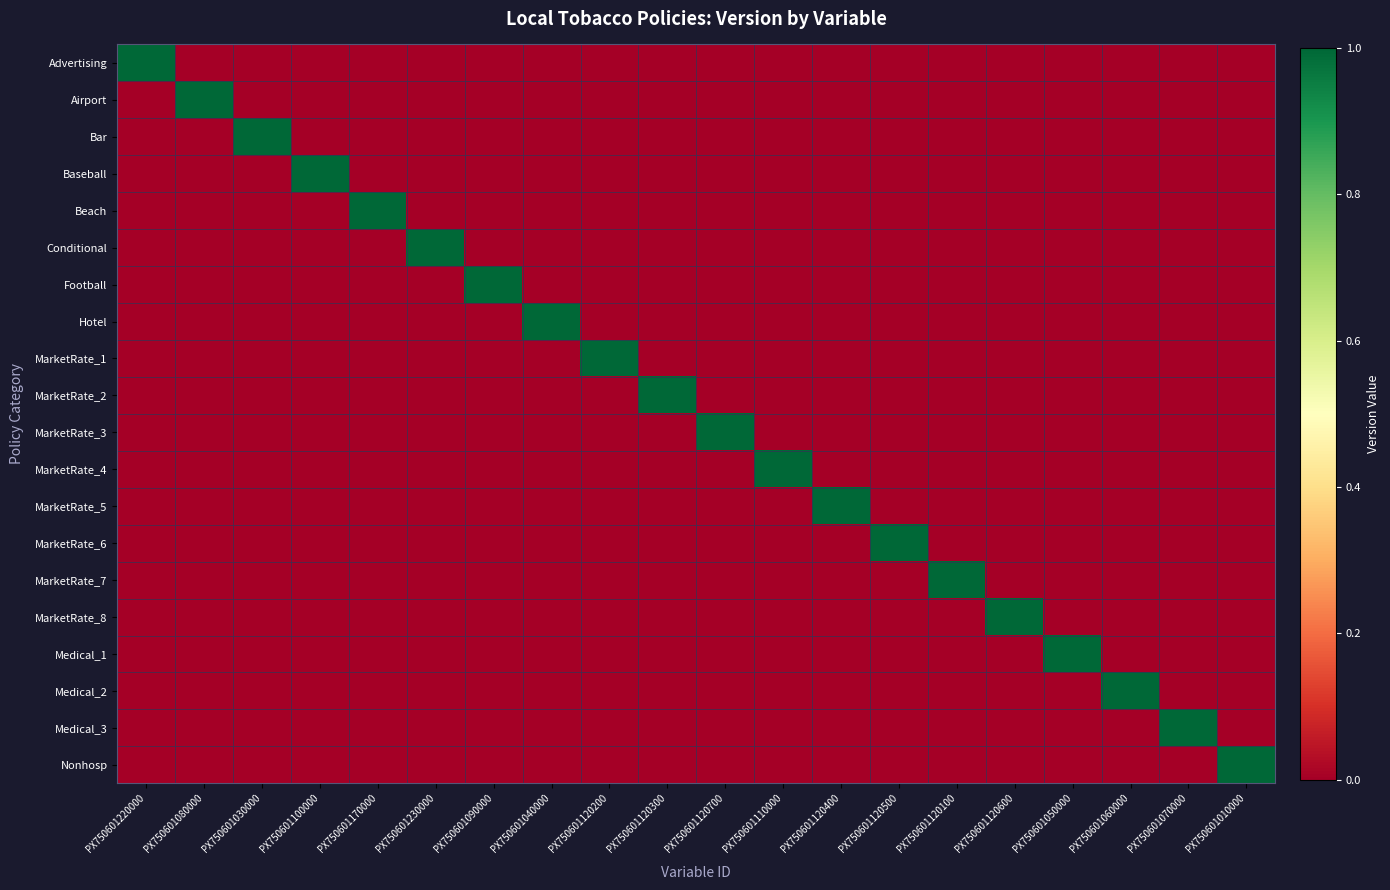

At how many categories does at least one series exceed 0?

20